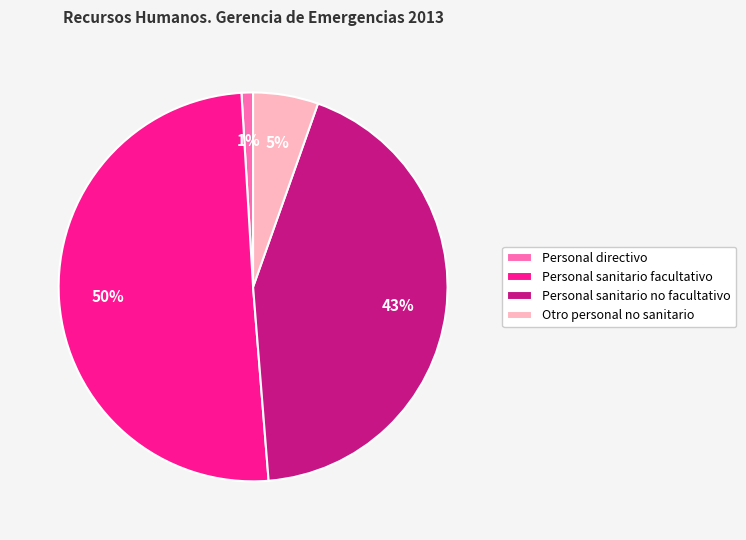

The Personal sanitario no facultativo slice represents 43% of the pie. True or false?

True